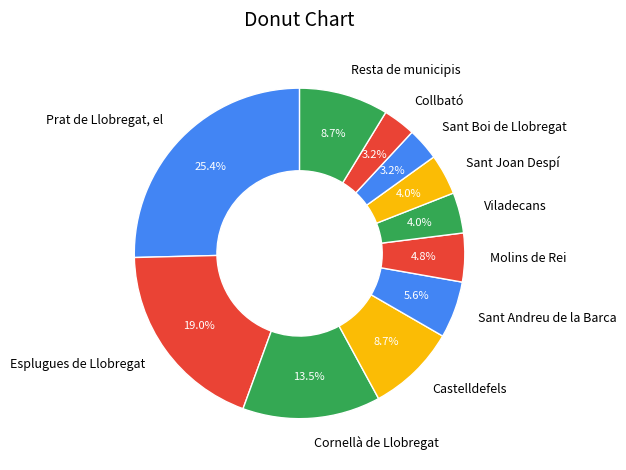

Which has a higher value, Cornellà de Llobregat or Molins de Rei?

Cornellà de Llobregat